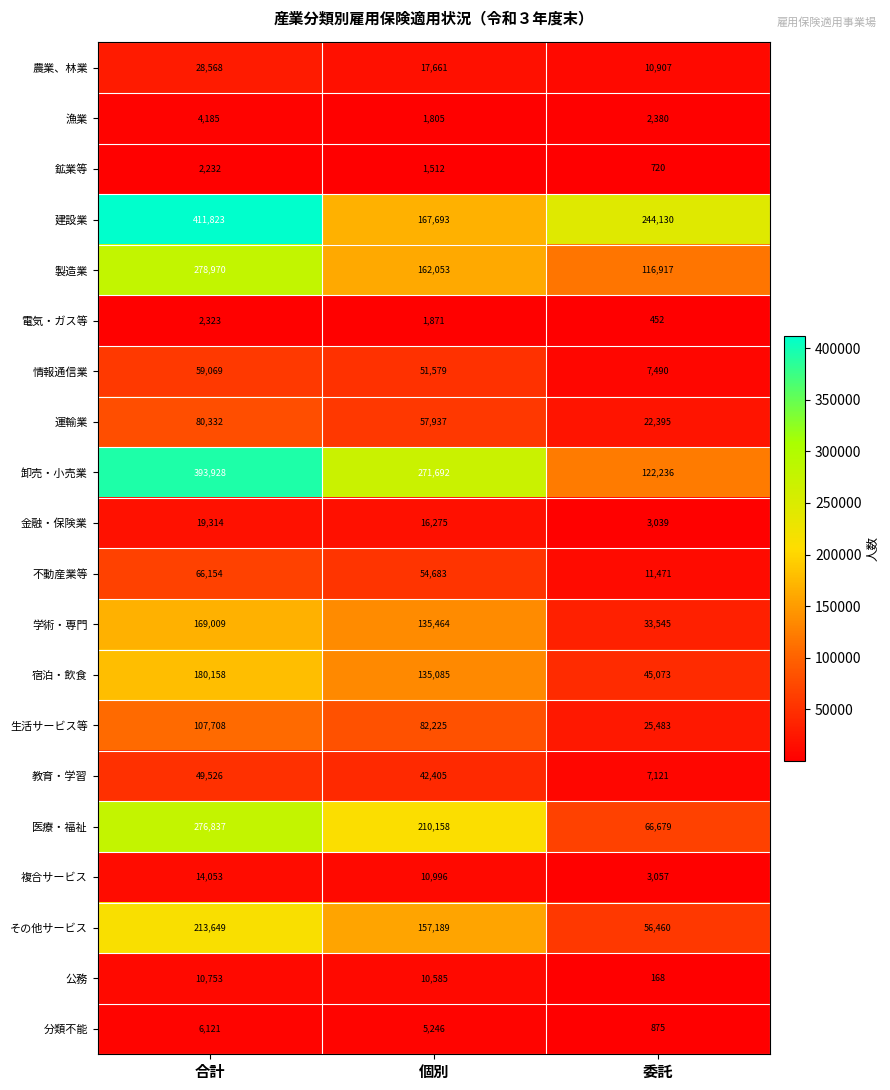

How many 医療・福祉 values are between 66679 and 276837?

3